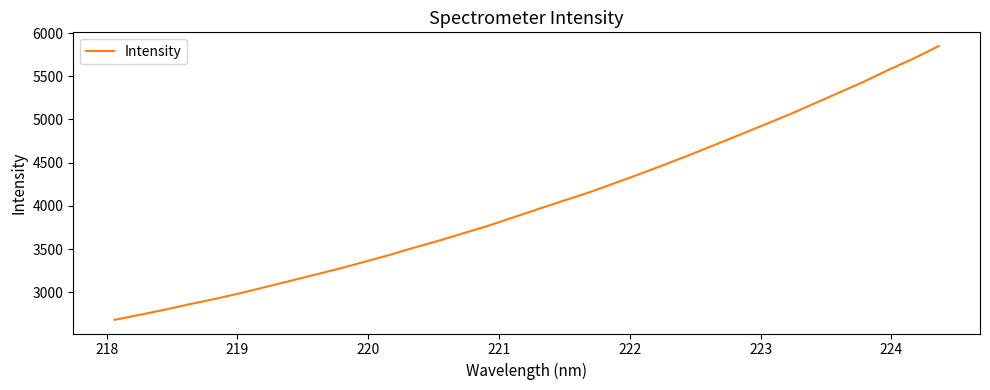

What is the minimum value shown in the chart?

2683.2